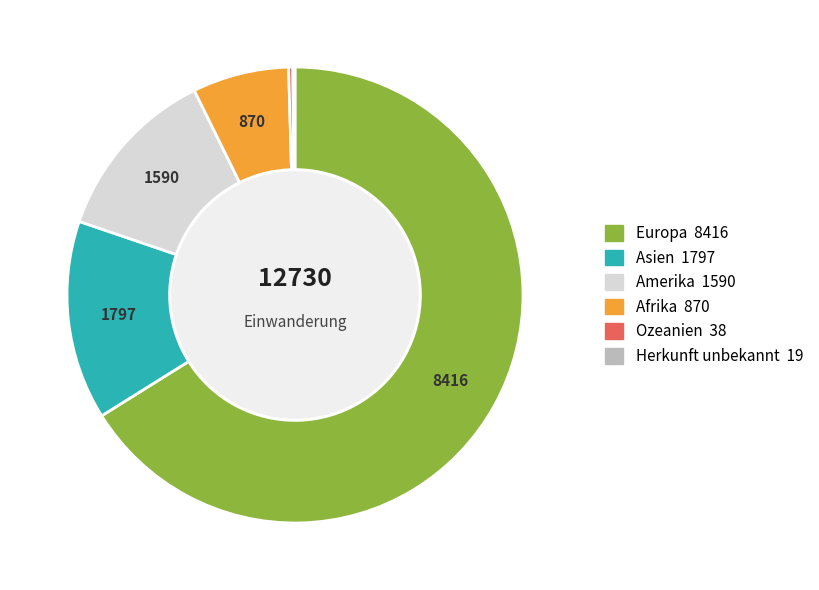

Which category has the biggest portion of the pie?

Europa